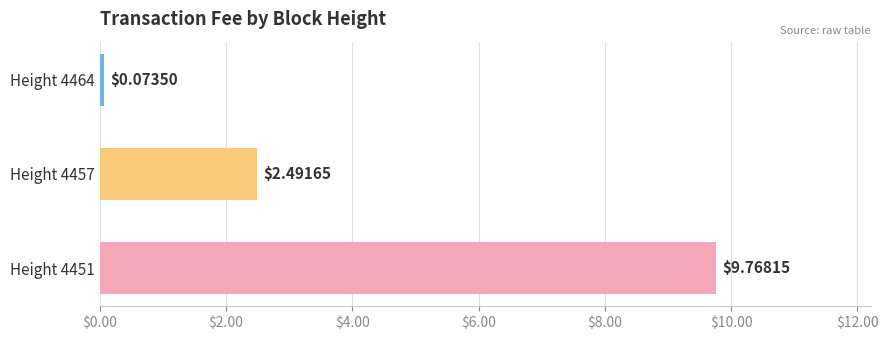

At which category does the chart reach its peak across all series?

Height 4451